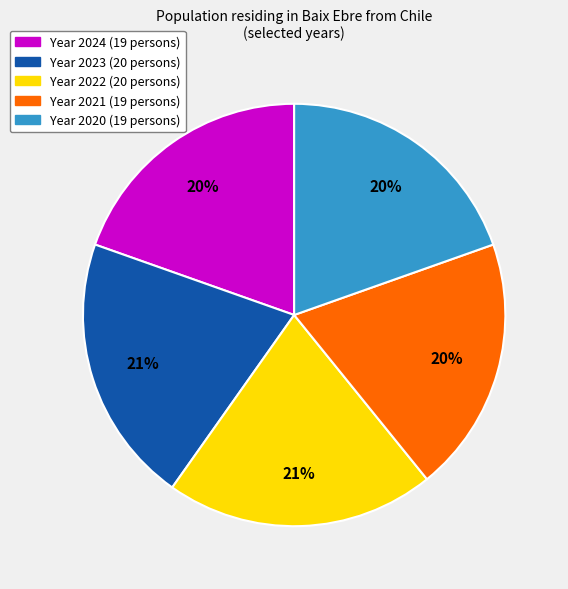

Does any single category account for the majority?

No